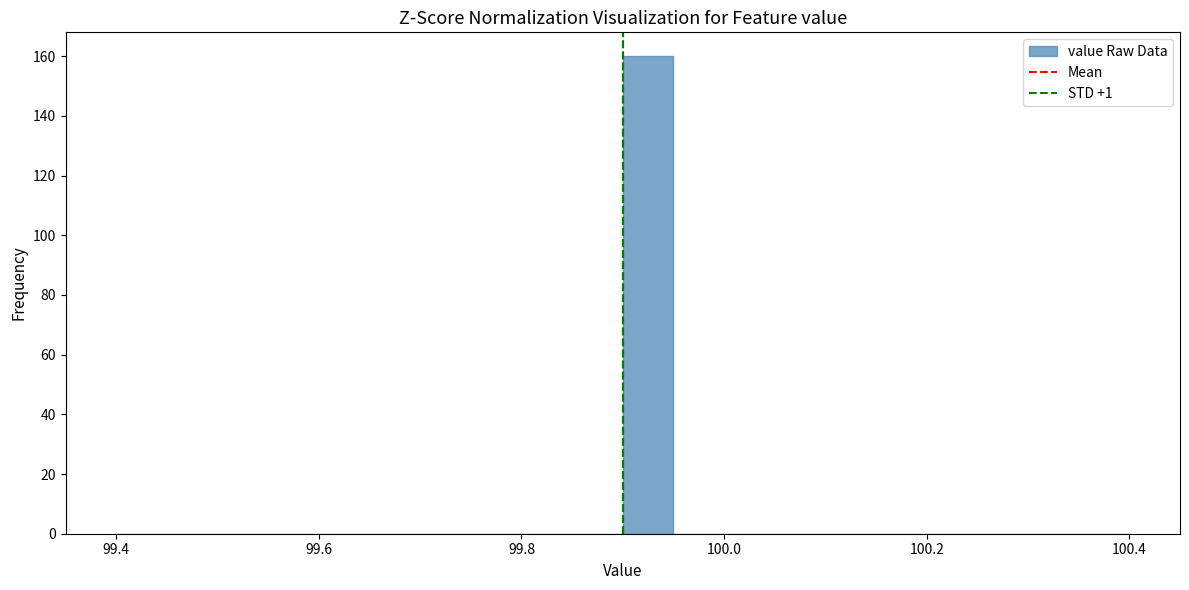

Around what value on the x-axis is the tallest bar? Give the approximate position of its centre, as read against the axis.

99.92